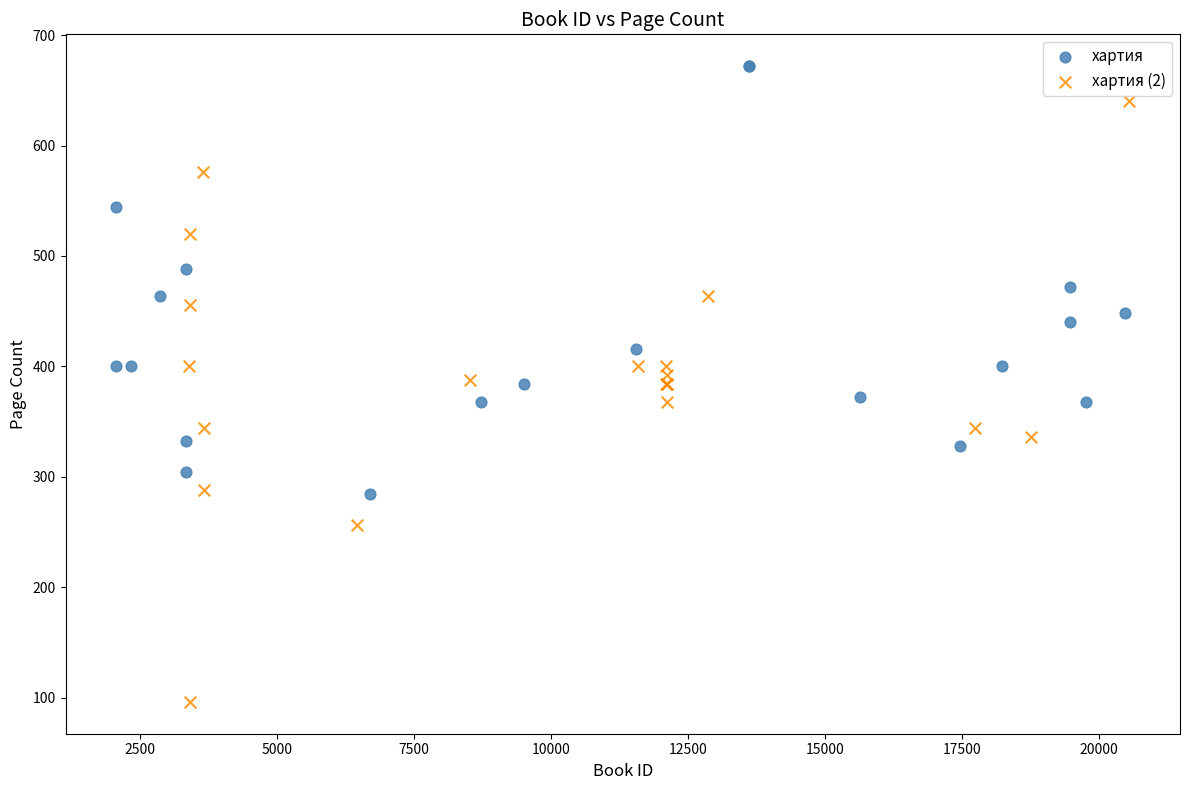

Which series has the largest Y range (max minus min)?

хартия (2)